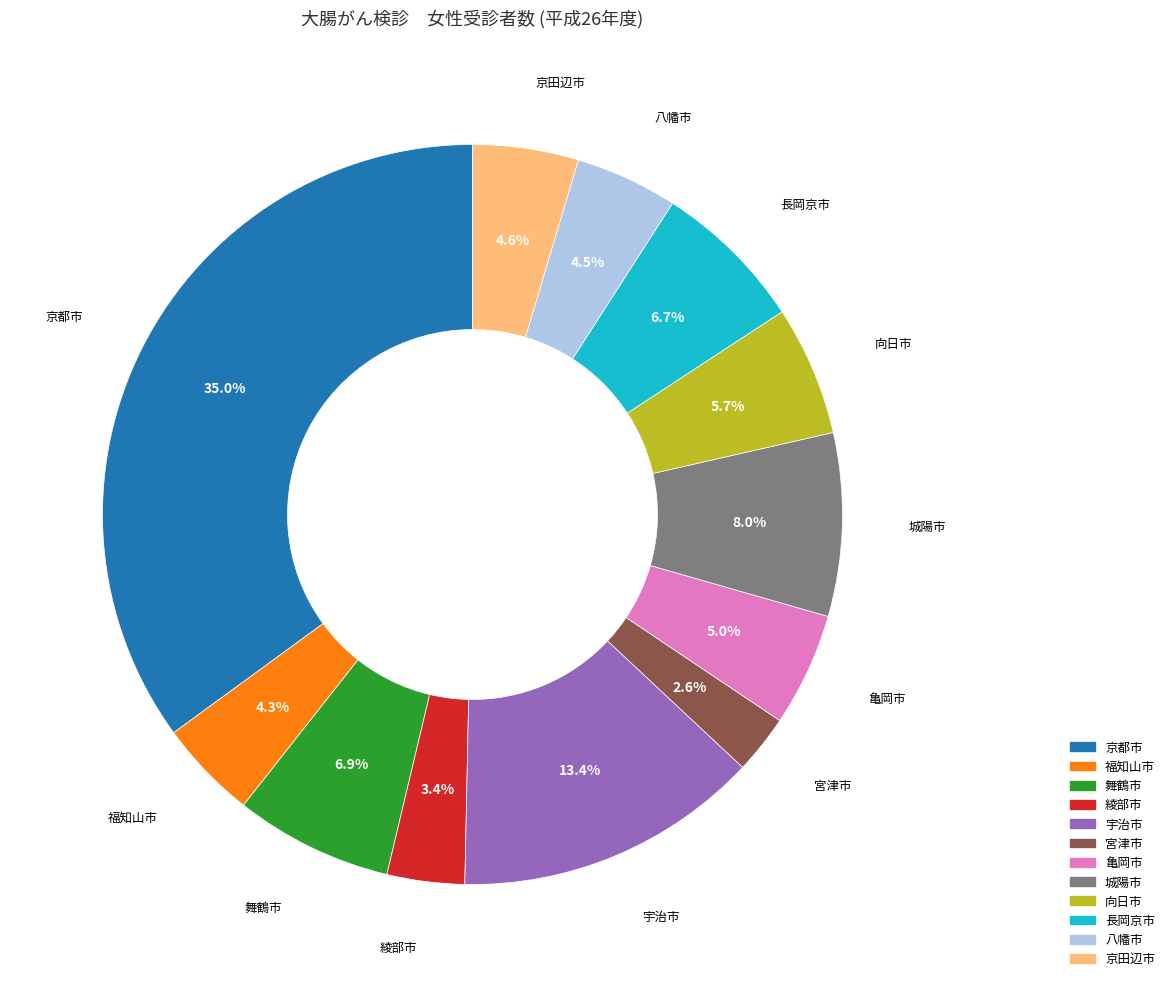

To the nearest percent, what is the combined percentage of 亀岡市 and 京田辺市?

10%